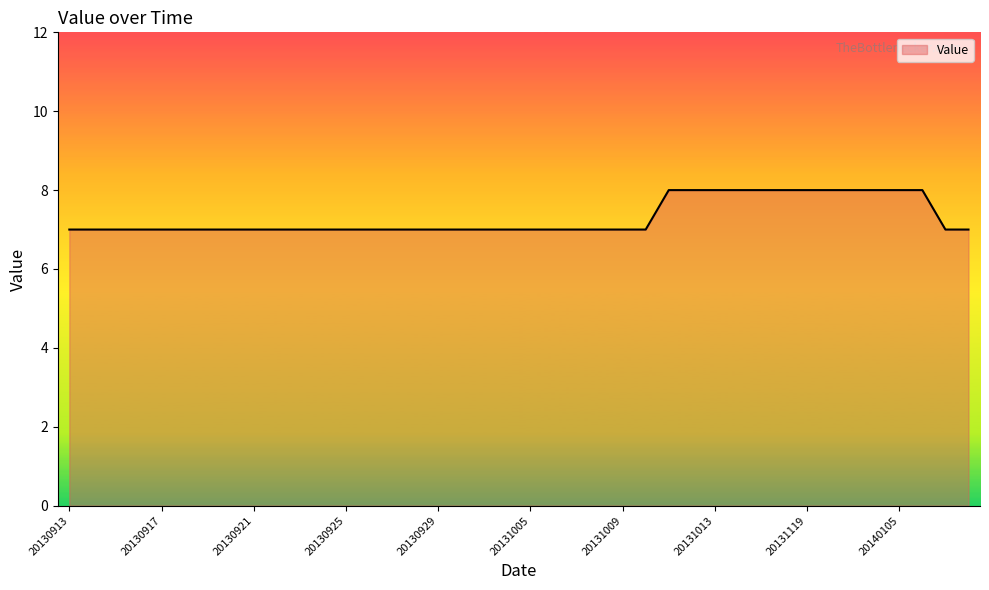

What is the smallest value displayed?

7